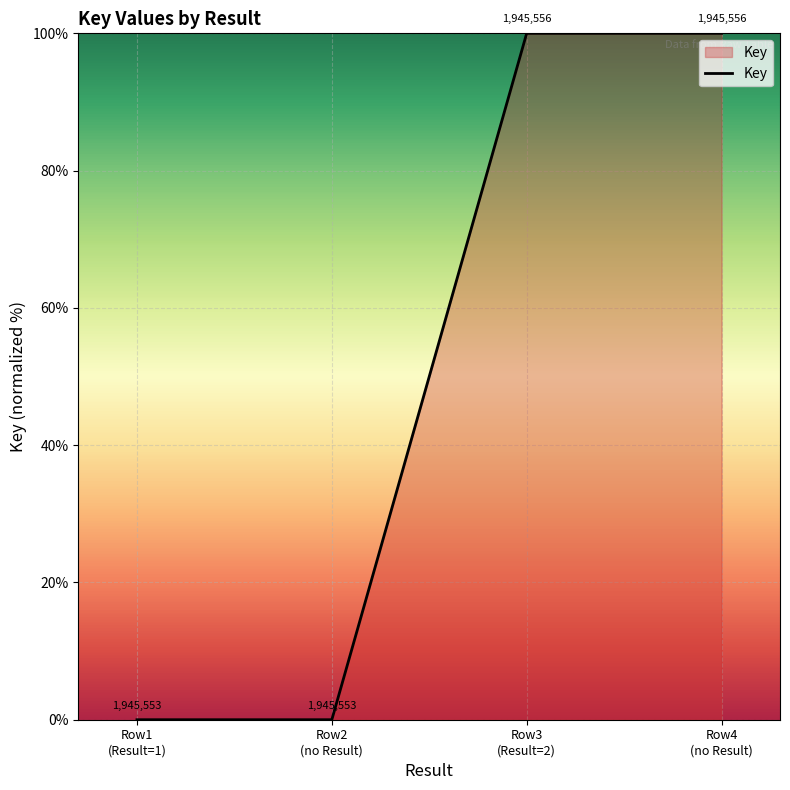

Count the values in the range 0 to 100.

4